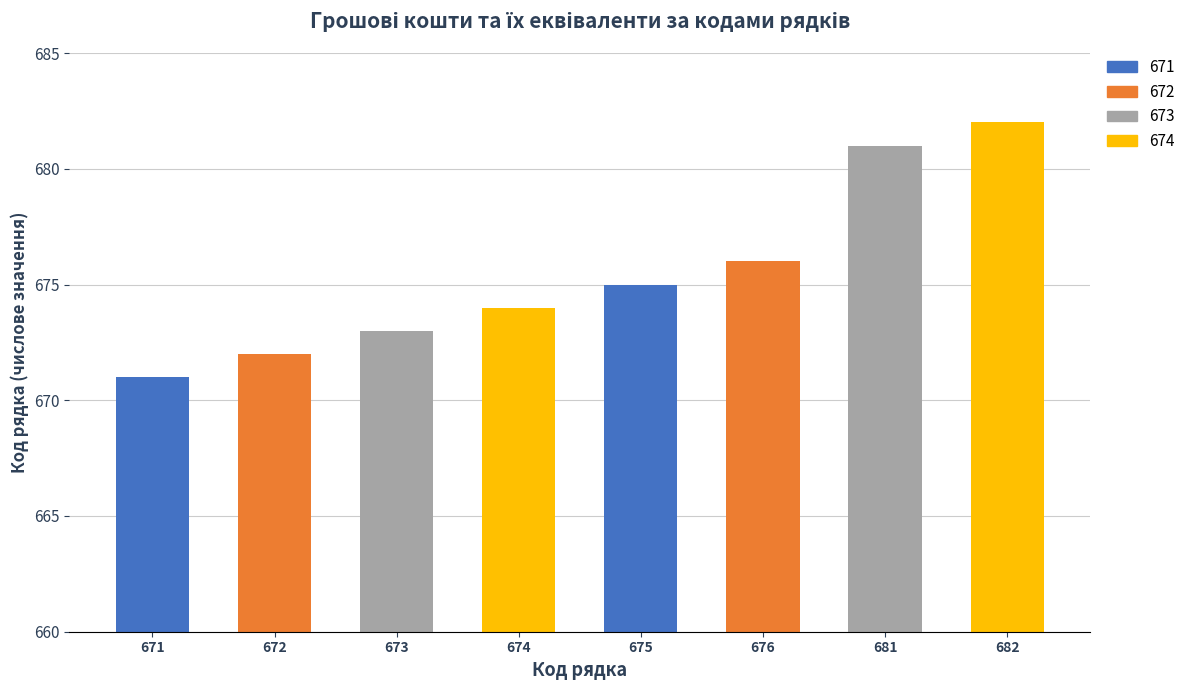

How many data points are above 675?

3